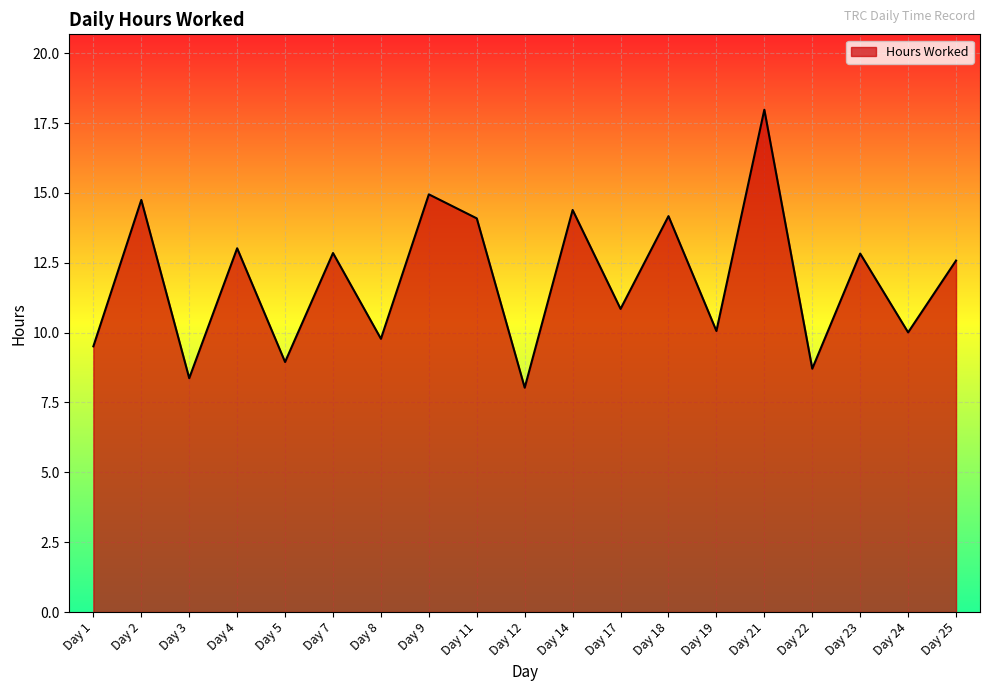

Where does the data first go above 12?

Day 2